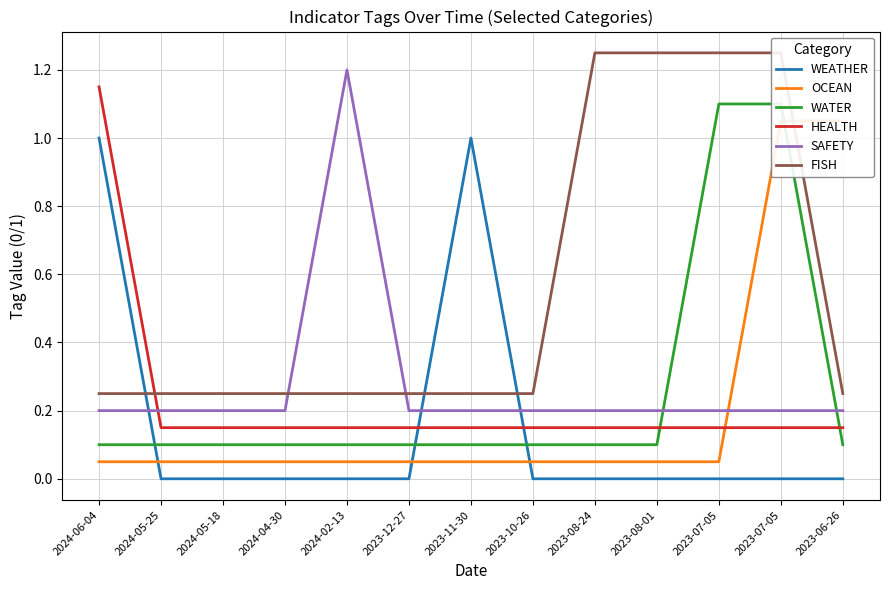

True or false: SAFETY has a value of 0.3 at 2023-08-24.

False